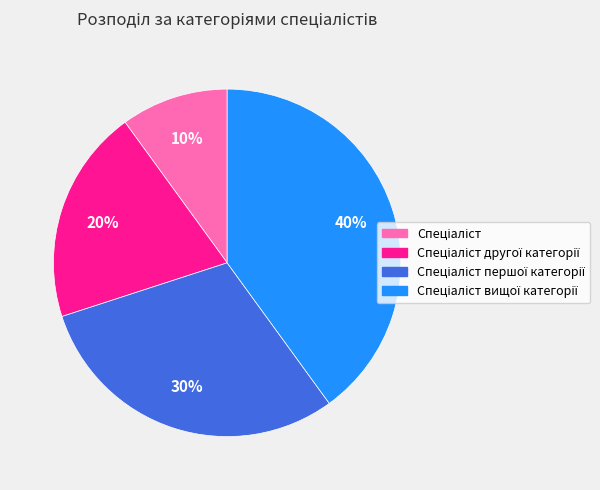

Is there a majority slice in this chart?

No